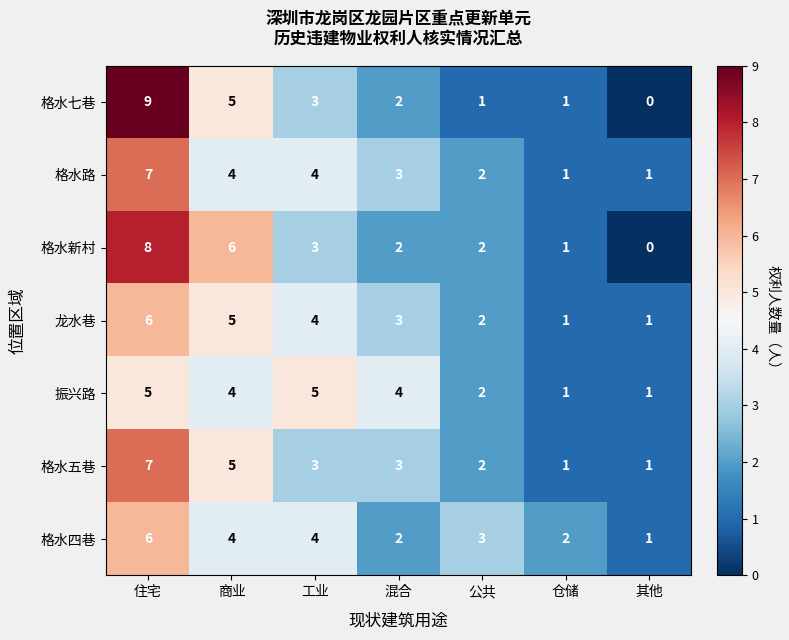

Where does the 振兴路 series first go above 4?

住宅